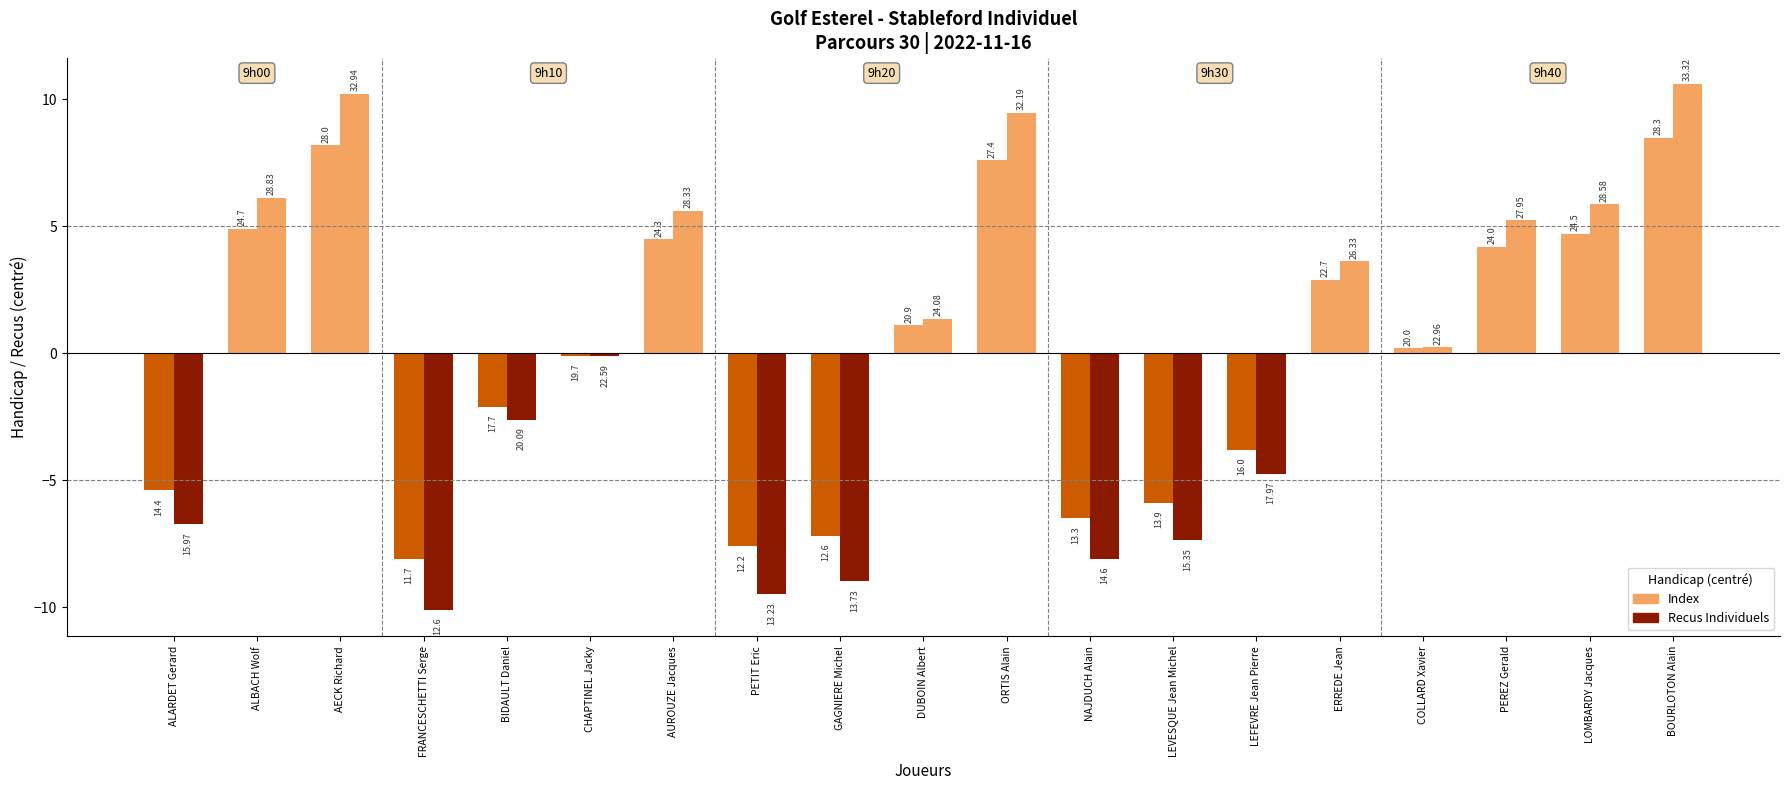

Are the bars grouped side by side (vs. stacked)?

Yes